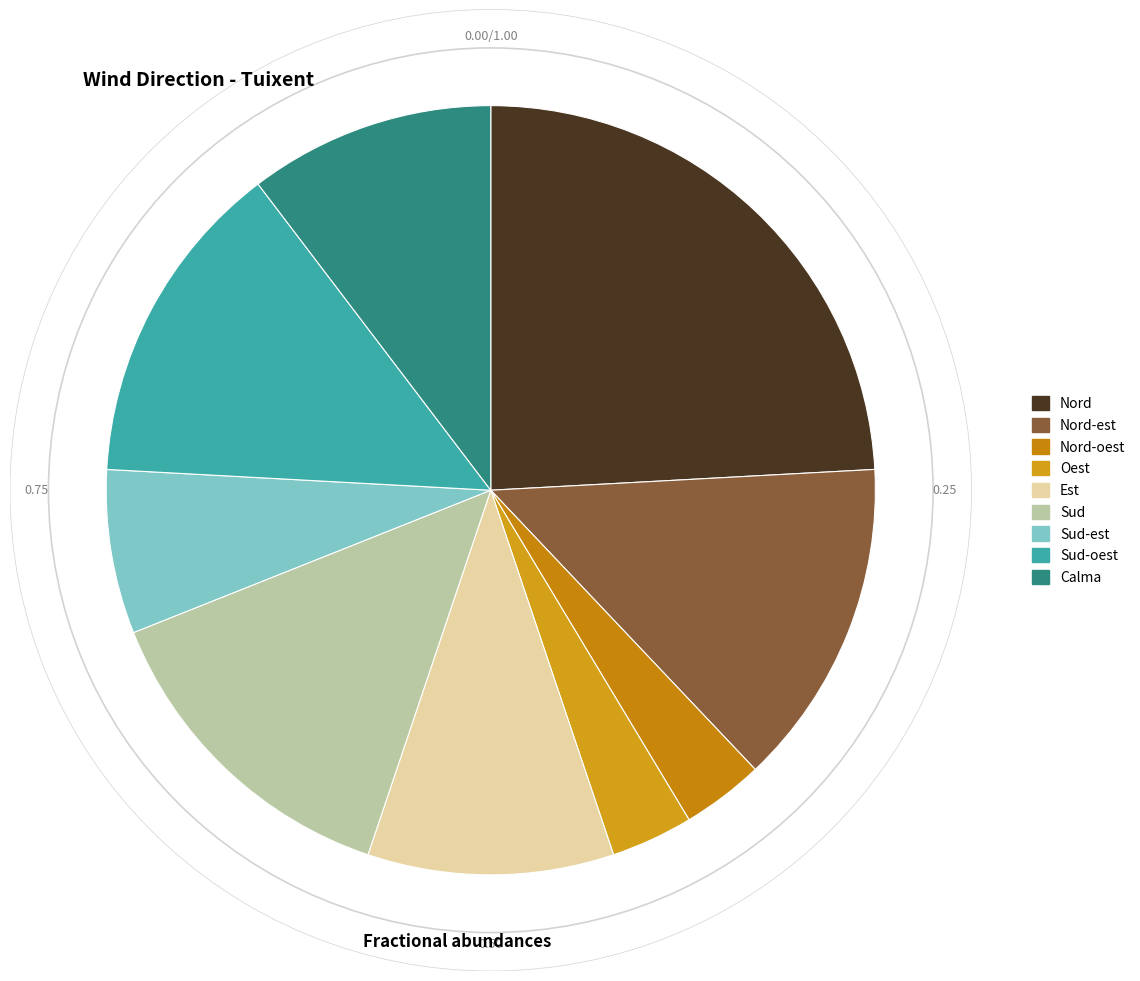

How many slices are in this pie chart?

9